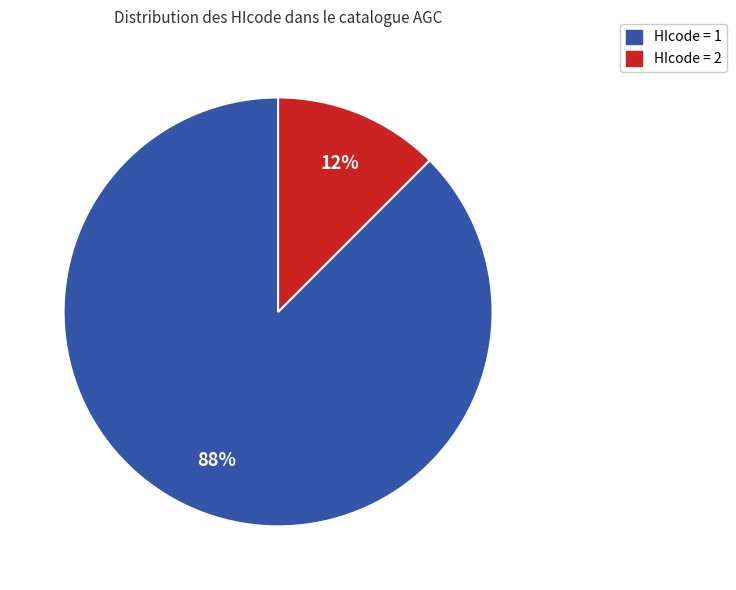

To the nearest percent, what is the average slice percentage?

50%